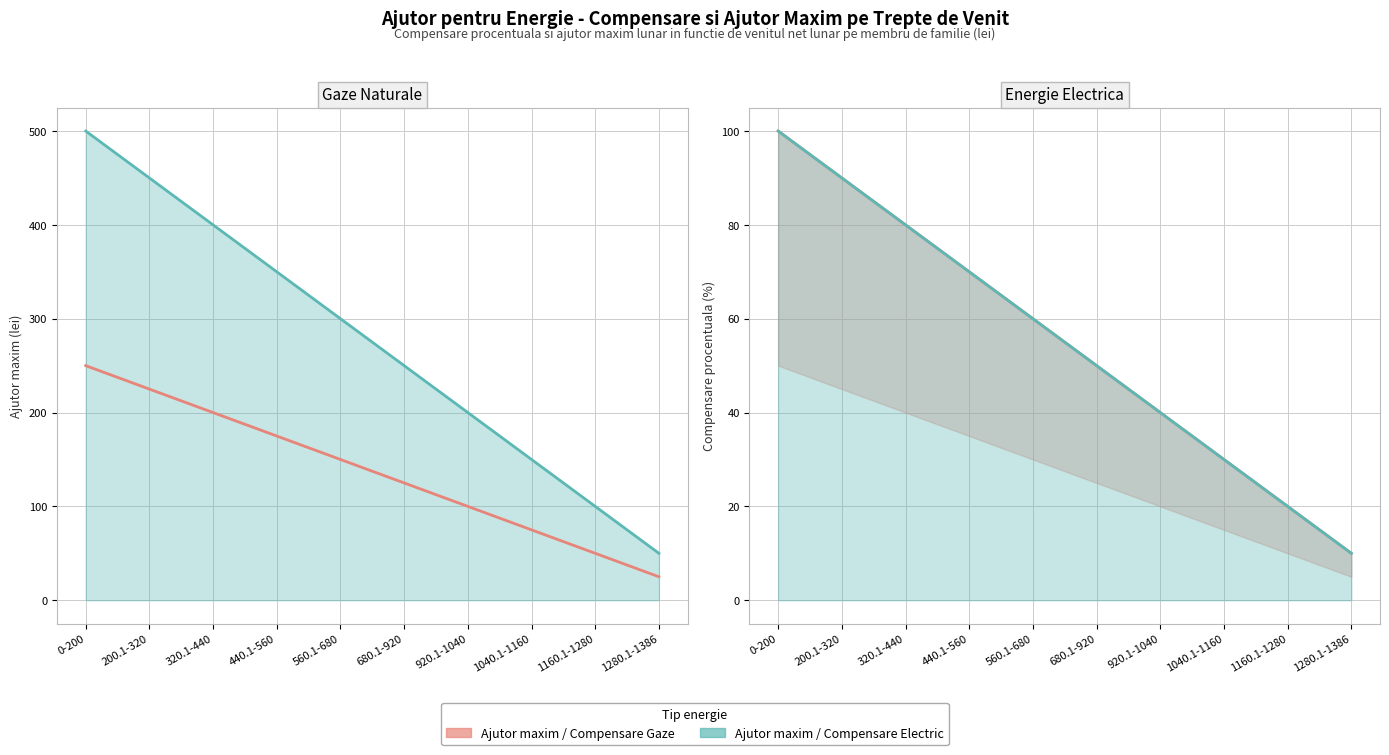

How many lines are shown in the chart?

4